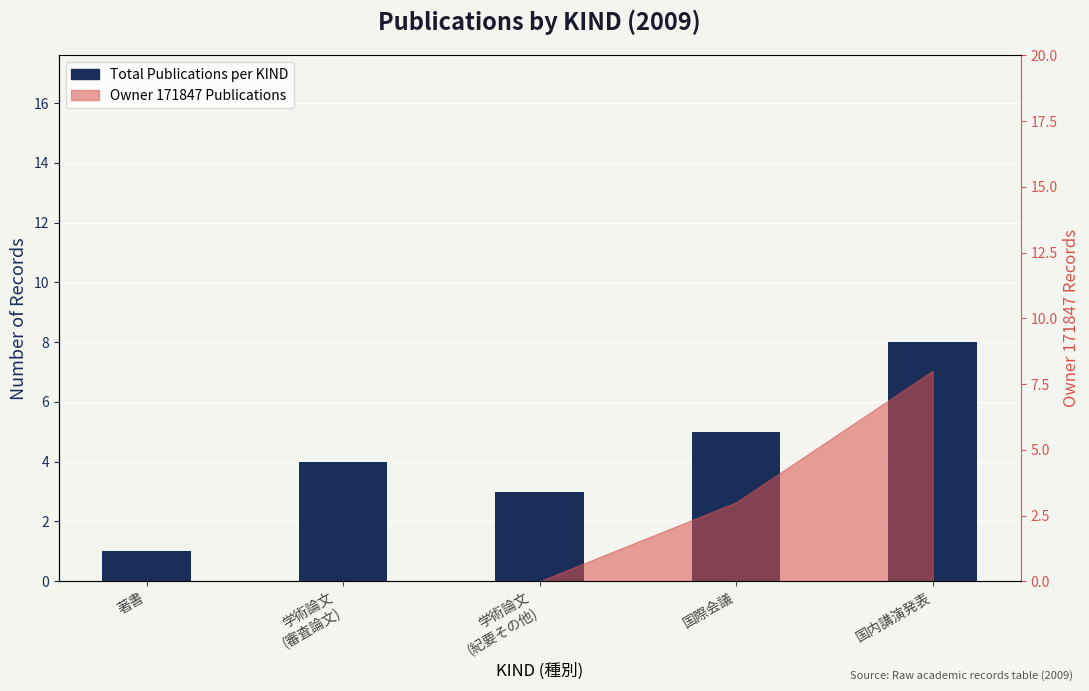

How many values are between 3 and 5?

3